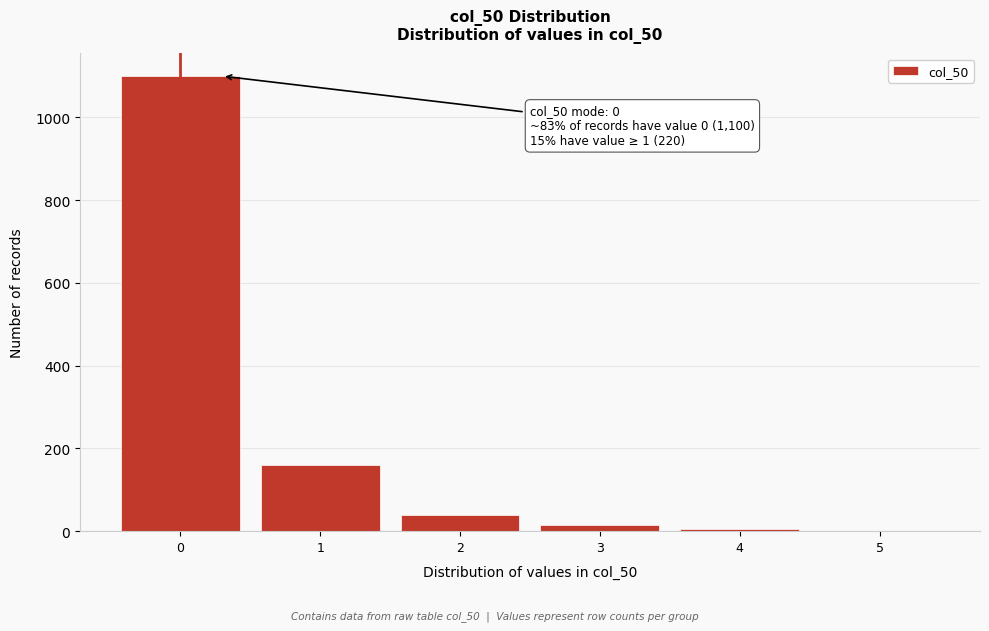

Reading left to right, what are all the values shown in this chart?

0=1100	1=160	2=40	3=15	4=5	5=0